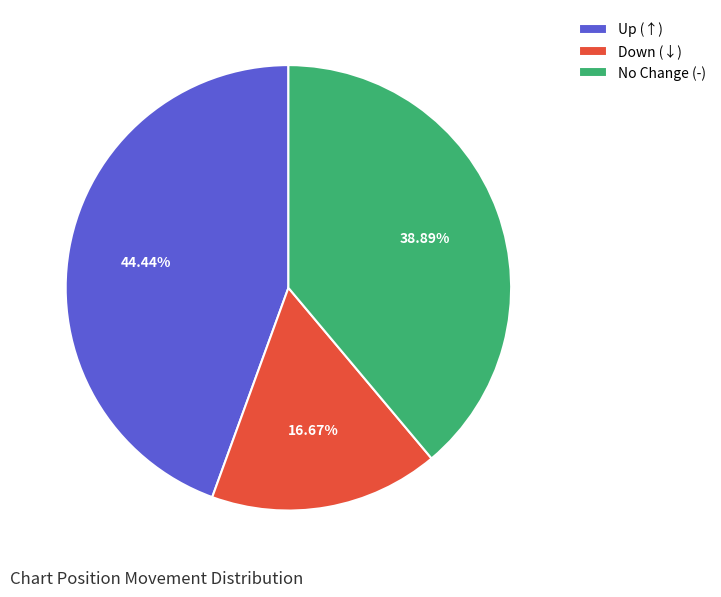

What is the ratio of the value at No Change (-) to the value at Down (↓)?

2.3